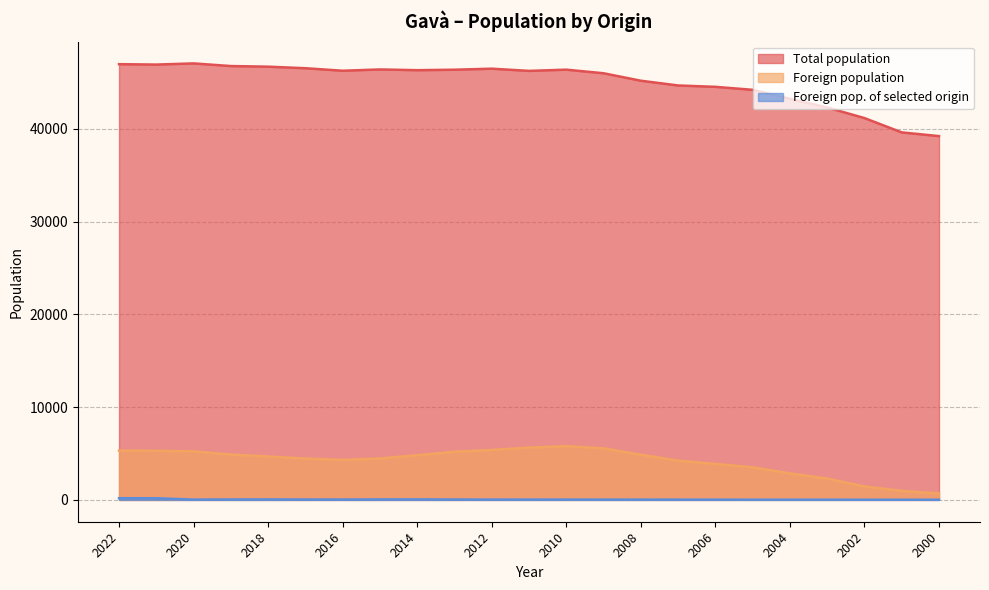

Reading left to right, transcribe all the data shown in this chart.

Total population: 2022=46974	2021=46931	2020=47057	2019=46771	2018=46705	2017=46538	2016=46266	2015=46405	2014=46326	2013=46377	2012=46488	2011=46250	2010=46383	2009=45994	2008=45190	2007=44678	2006=44531	2005=44210	2004=43242	2003=42304	2002=41162	2001=39619	2000=39220
Foreign population: 2022=5310	2021=5297	2020=5233	2019=4892	2018=4677	2017=4455	2016=4312	2015=4465	2014=4815	2013=5193	2012=5384	2011=5633	2010=5794	2009=5556	2008=4875	2007=4231	2006=3883	2005=3511	2004=2863	2003=2301	2002=1448	2001=973	2000=698
Foreign pop. of selected origin: 2022=183	2021=179	2020=33	2019=47	2018=52	2017=41	2016=39	2015=54	2014=56	2013=42	2012=35	2011=38	2010=35	2009=30	2008=30	2007=27	2006=26	2005=23	2004=20	2003=23	2002=18	2001=17	2000=15